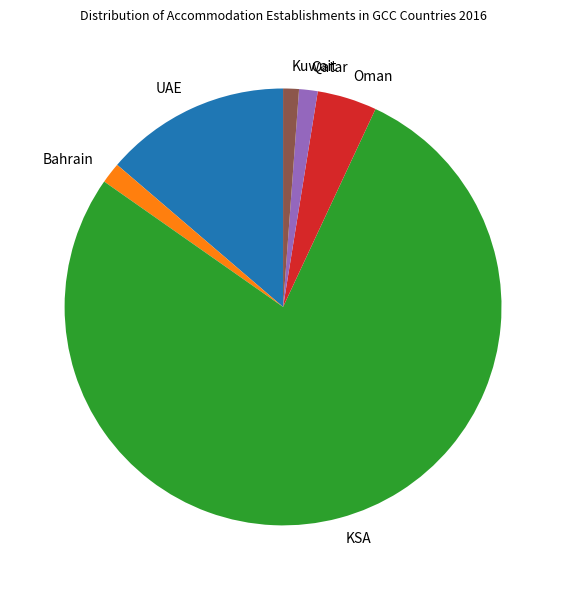

What is the largest slice in the pie chart?

KSA